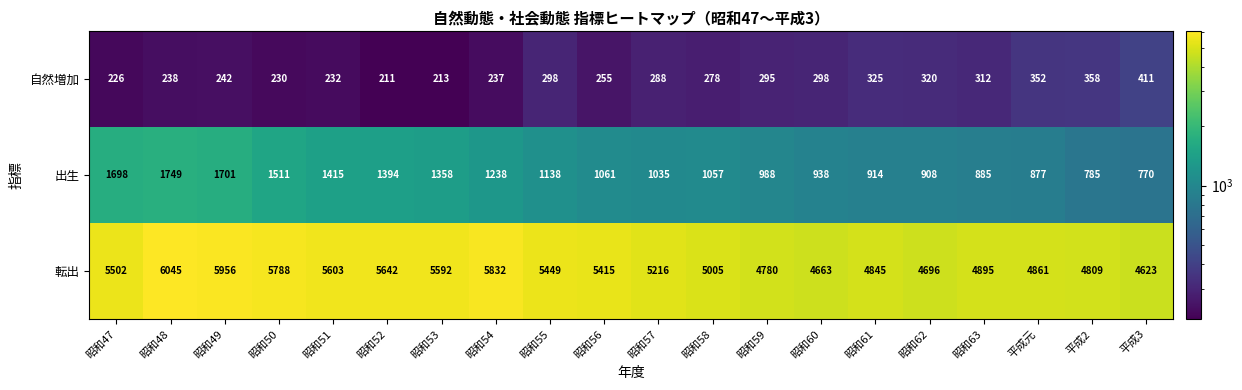

What is the difference between the maximum and second lowest values in the 出生 series?

964